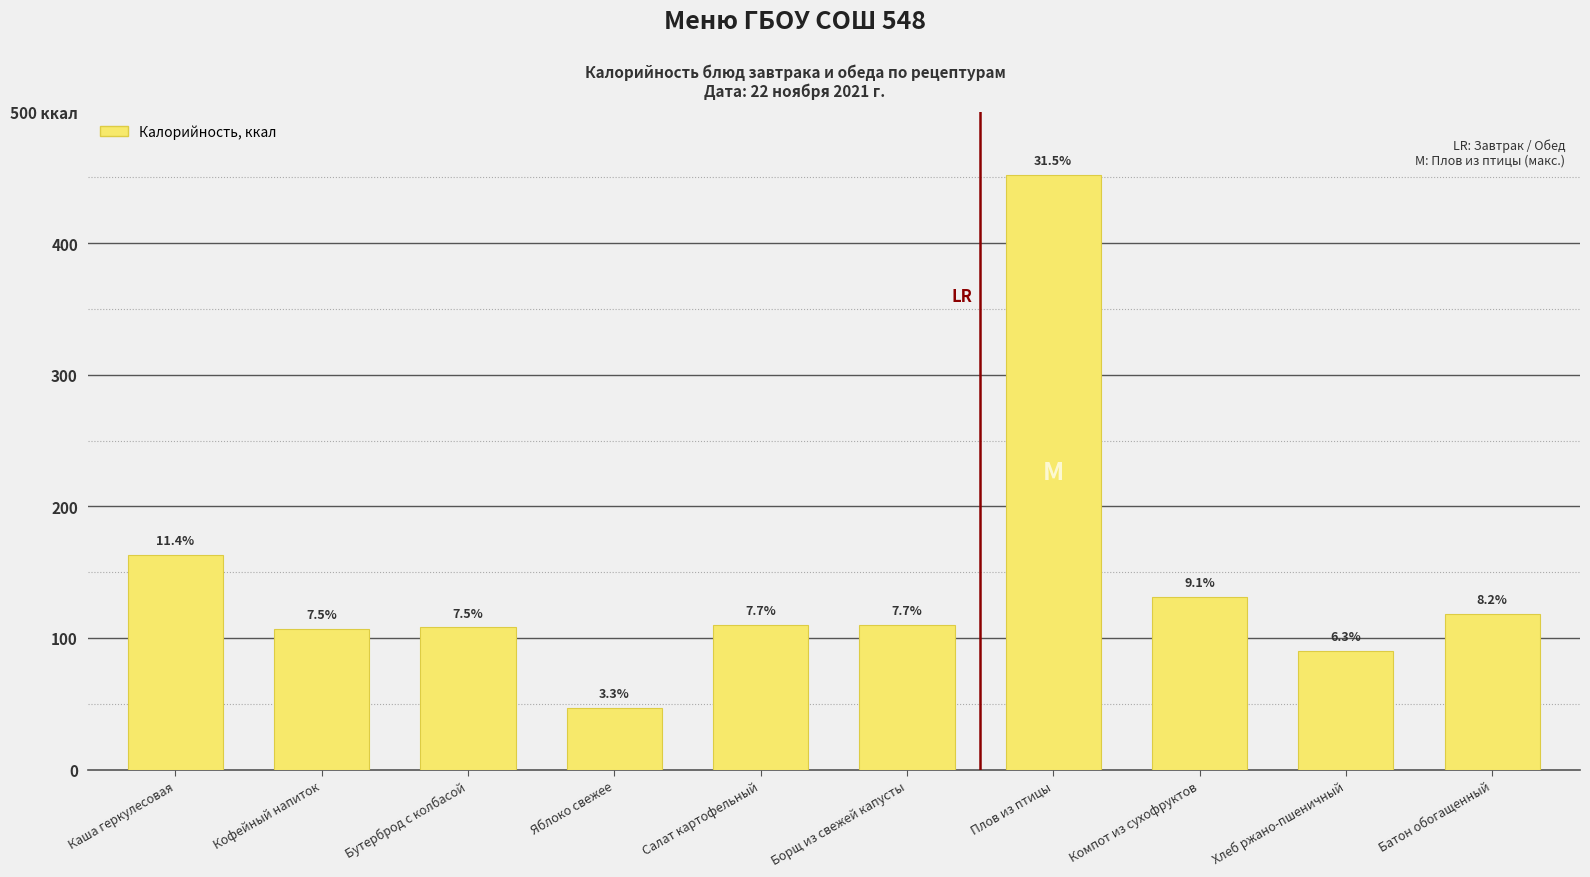

What is the change in value from Салат картофельный to Батон обогащенный?

+8